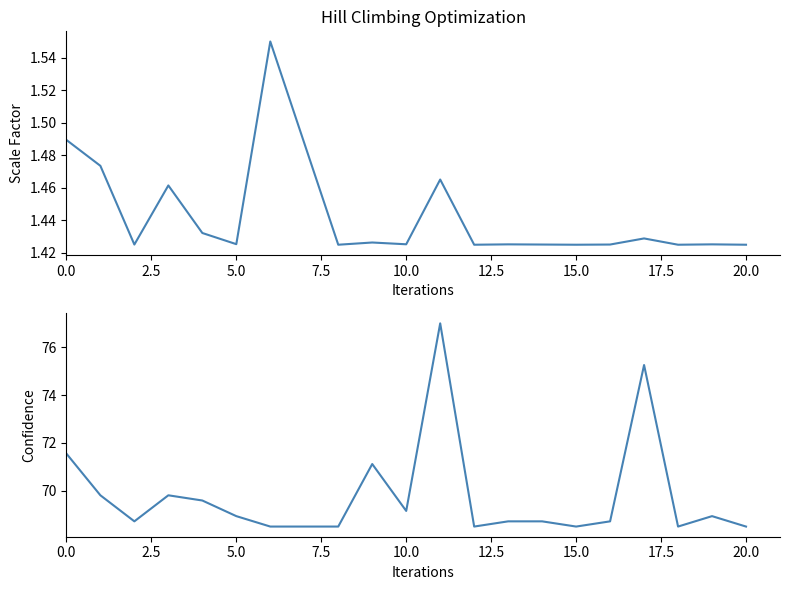

List the series in order of their peak value, highest first.

Lances, Lance atual